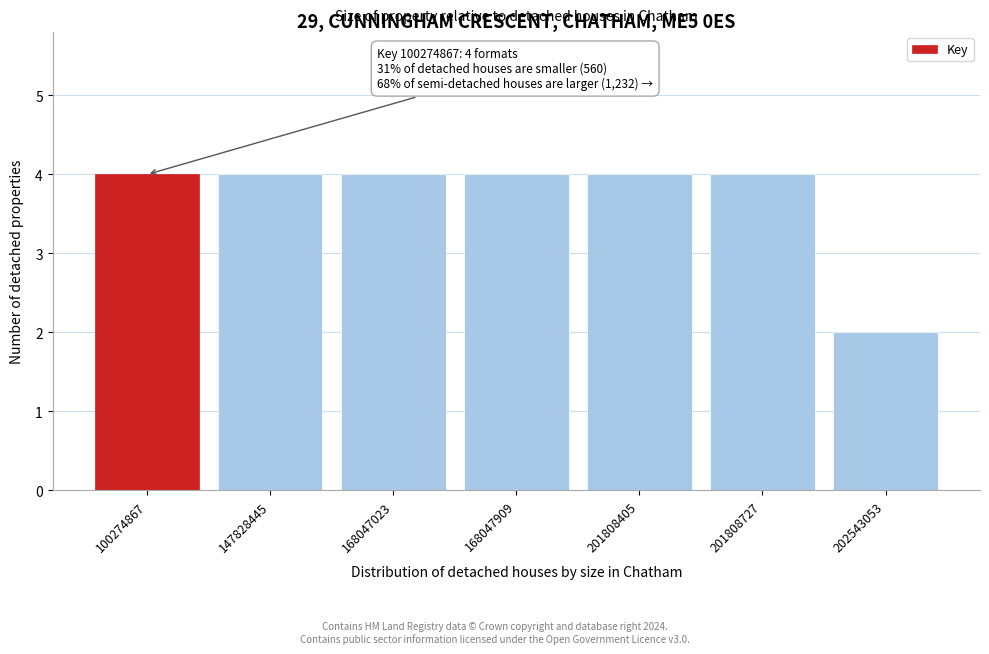

Reading left to right, transcribe all the data shown in this chart.

100274867=4	147828445=4	168047023=4	168047909=4	201808405=4	201808727=4	202543053=2